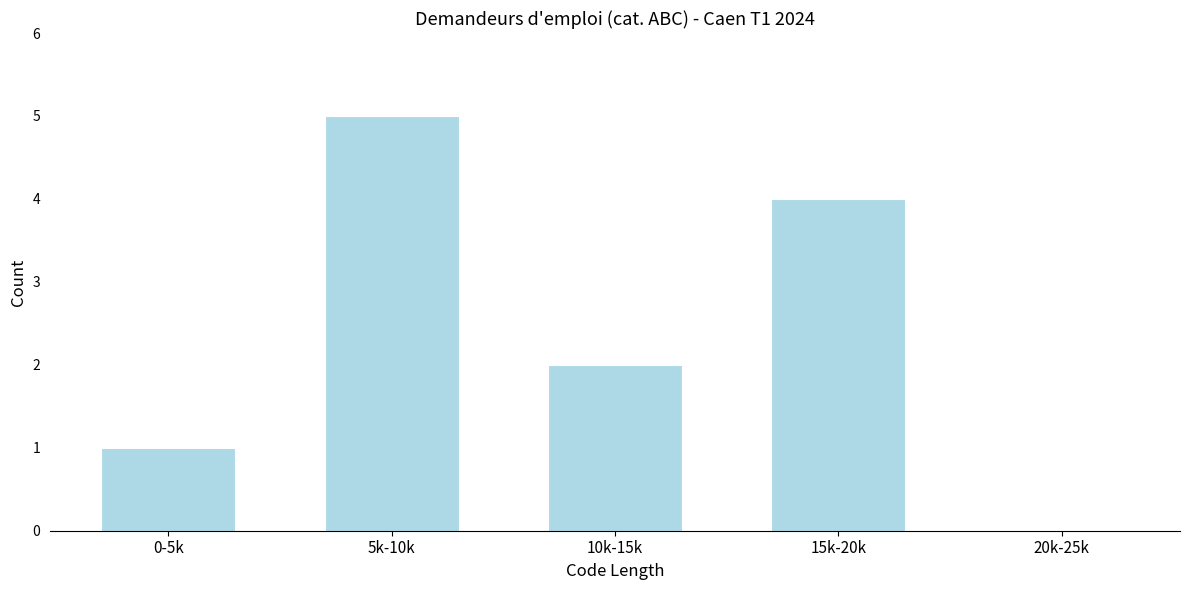

Reading left to right, what are all the values shown in this chart?

0-5k=1	5k-10k=5	10k-15k=2	15k-20k=4	20k-25k=0